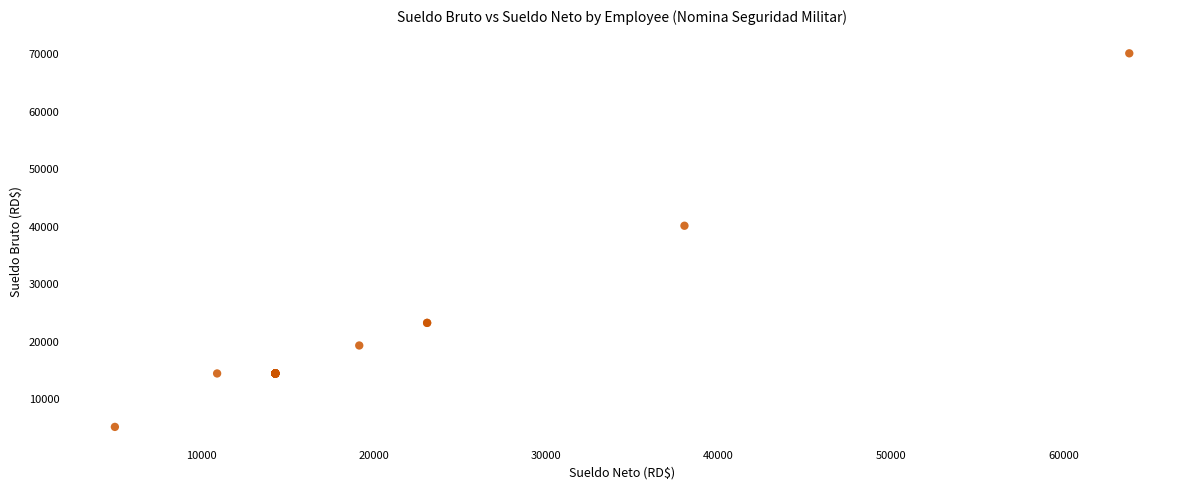

What Y value in the scatter plot is closest to 37500?

40000